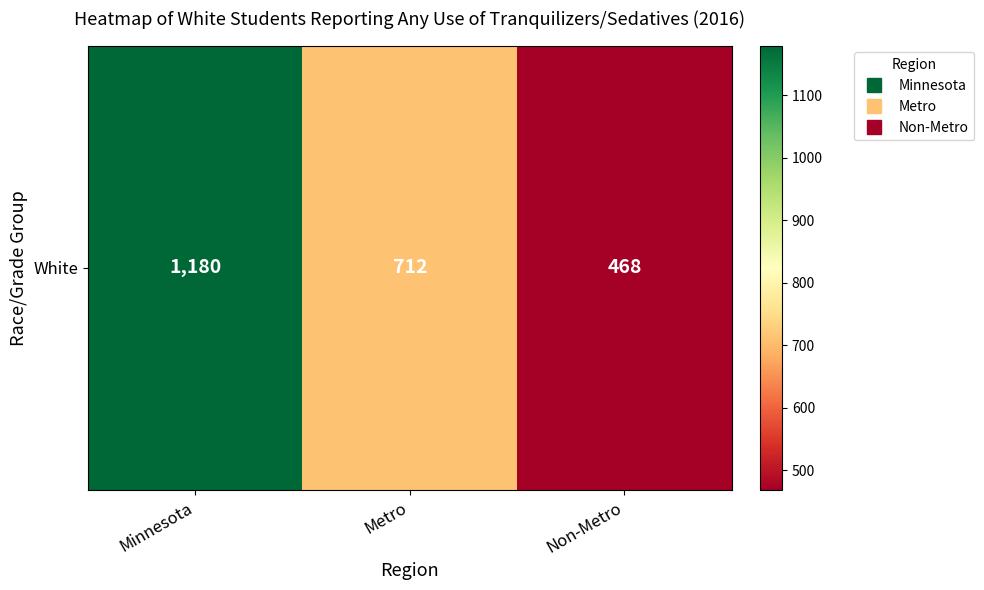

Rank the categories by value from highest to lowest.

Minnesota, Metro, Non-Metro